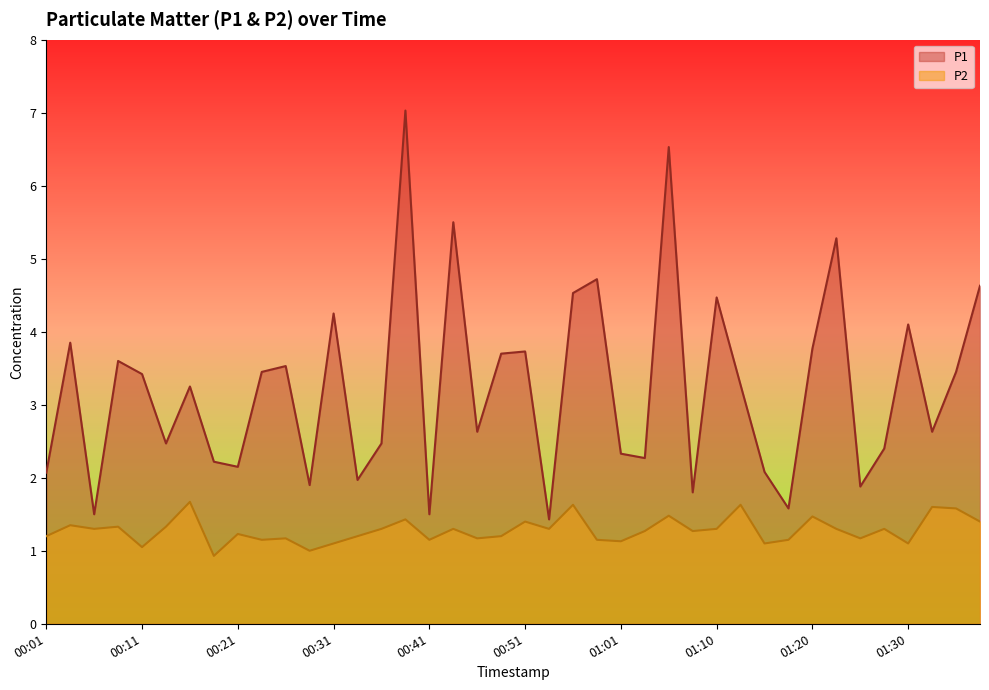

Reading left to right, what are all the values shown in this chart?

P1: 2.1	3.9	1.5	3.6	3.4	2.5	3.2	2.2	2.1	3.5	3.5	1.9	4.2	2.0	2.5	7.0	1.5	5.5	2.6	3.7	3.7	1.4	4.5	4.7	2.3	2.3	6.5	1.8	4.5	3.3	2.1	1.6	3.8	5.3	1.9	2.4	4.1	2.6	3.5	4.6
P2: 1.2	1.4	1.3	1.3	1.1	1.3	1.7	0.9	1.2	1.1	1.2	1.0	1.1	1.2	1.3	1.4	1.1	1.3	1.2	1.2	1.4	1.3	1.6	1.1	1.1	1.3	1.5	1.3	1.3	1.6	1.1	1.1	1.5	1.3	1.2	1.3	1.1	1.6	1.6	1.4